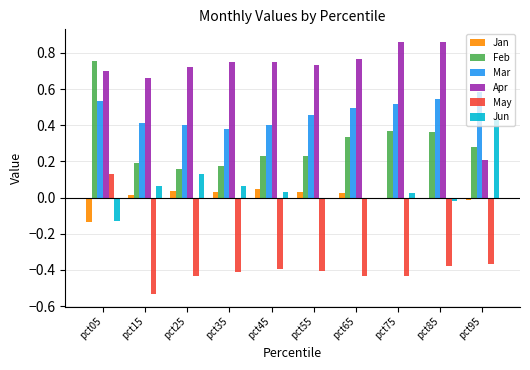

Is it true that Jan equals -0.2 at pct05?

False